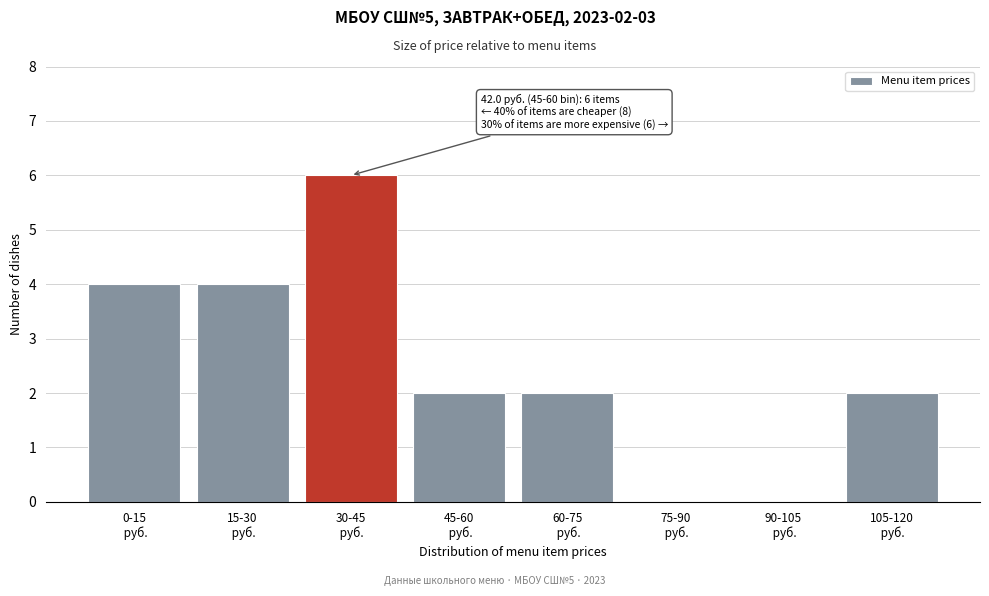

What is the maximum value shown in the chart?

6